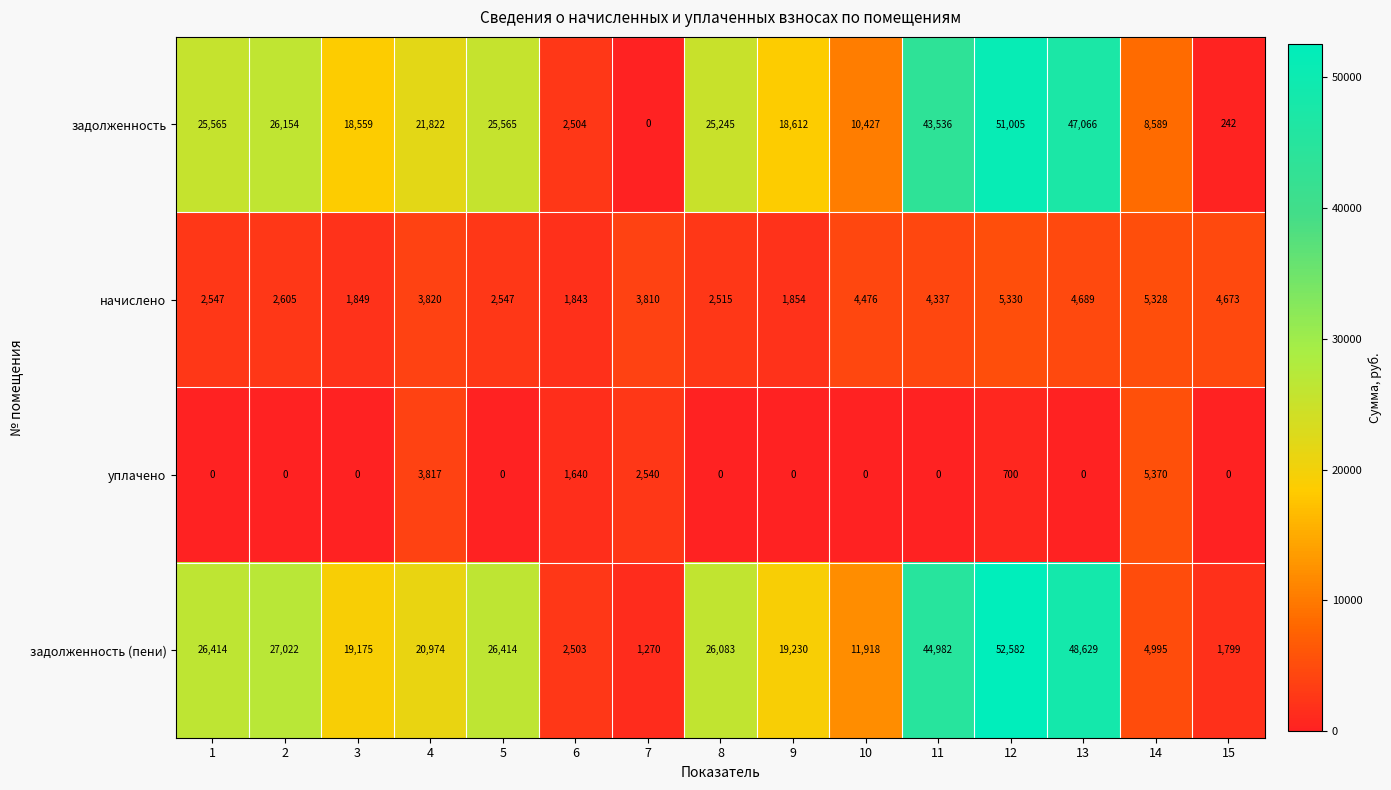

Rank the series at 4 from highest to lowest value.

задолженность, задолженность (пени), начислено, уплачено